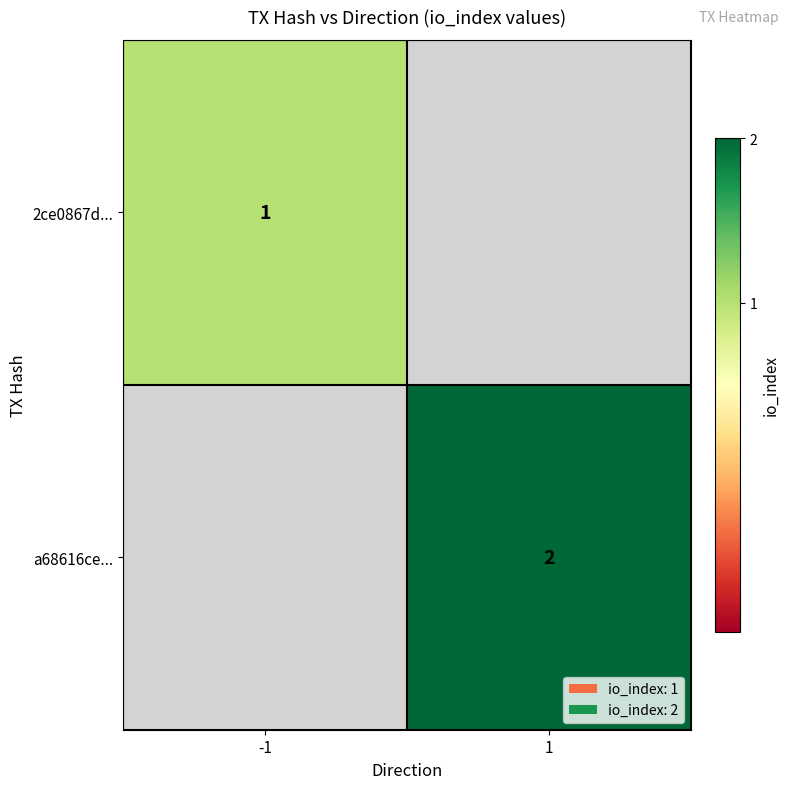

The value of a68616ce... at 1 is 0. True or false?

False